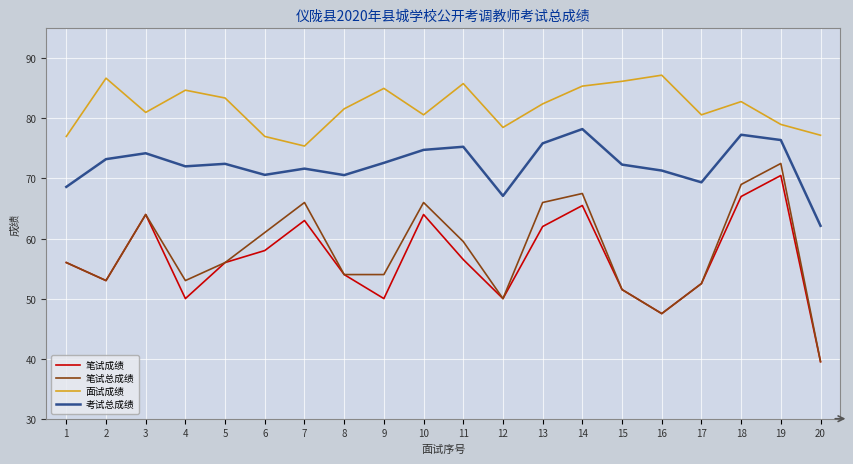

True or false: 笔试总成绩 has more than 2 interior local peaks.

True